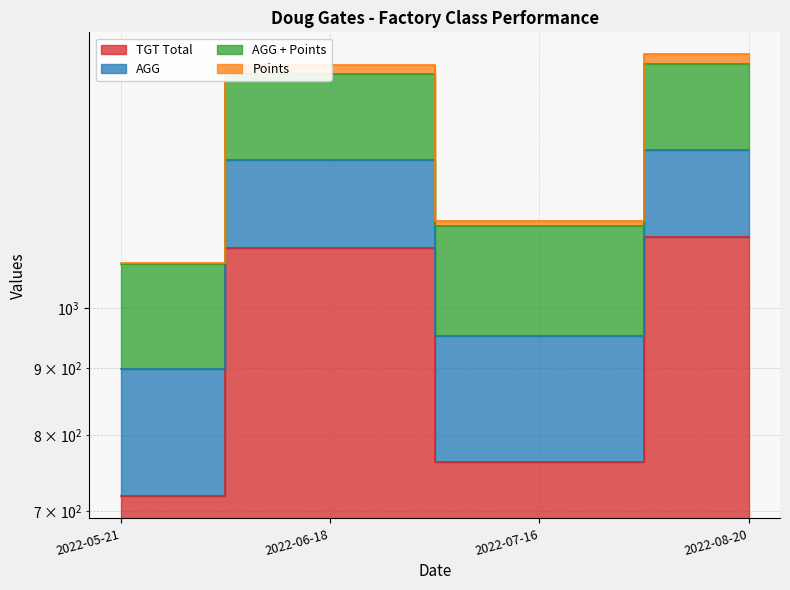

At which label is TGT Total closest to 925?

2022-07-16